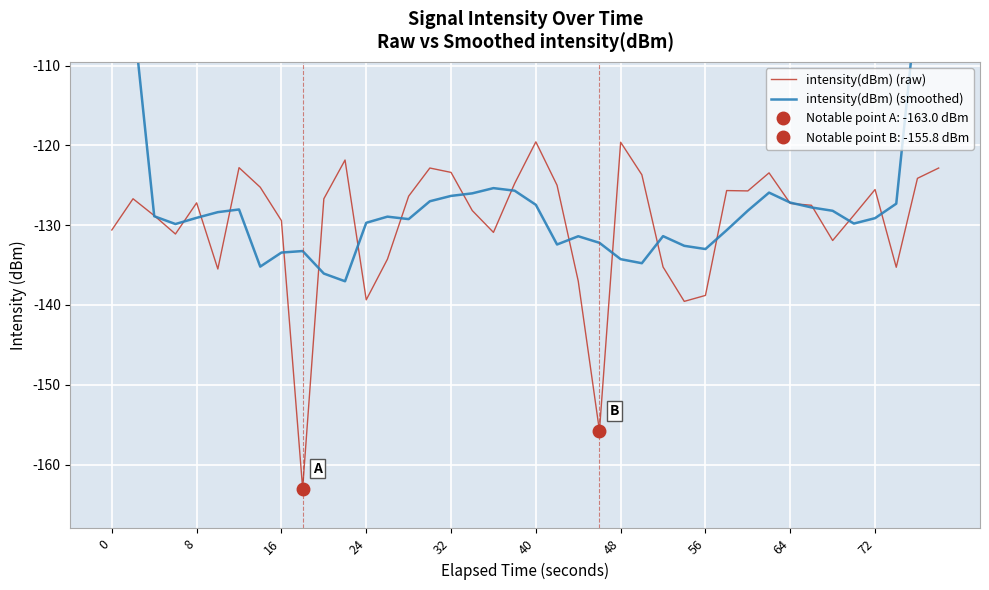

How many intersections are there between intensity(dBm) (smoothed) and intensity(dBm) (raw)?

20